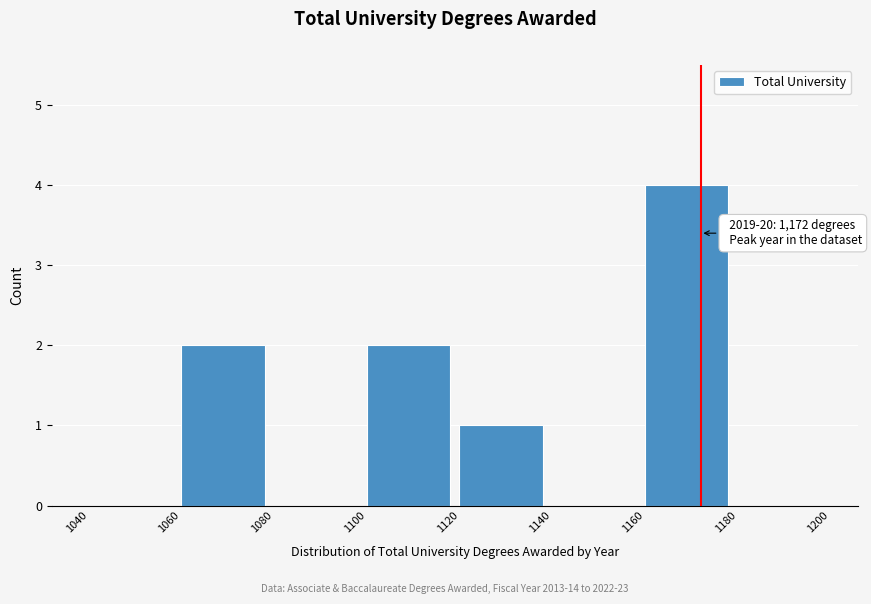

Which range on the x-axis has the tallest bar?

1160 to 1180